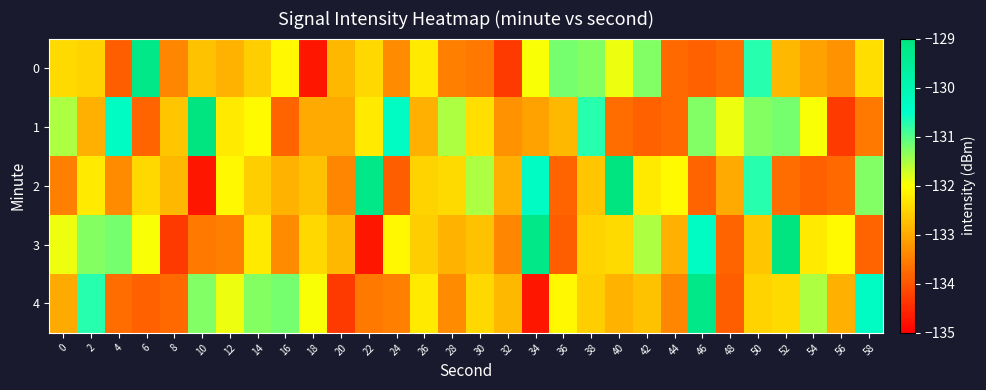

Reading left to right, transcribe all the data shown in this chart.

0: 0=-132.4	2=-132.5	4=-133.9	6=-129.2	8=-133.4	10=-132.7	12=-132.9	14=-132.6	16=-132.1	18=-134.7	20=-132.8	22=-132.5	24=-133.3	26=-132.2	28=-133.5	30=-133.6	32=-134.3	34=-132.0	36=-131.2	38=-131.3	40=-131.9	42=-131.3	44=-133.8	46=-133.8	48=-133.7	50=-130.7	52=-132.8	54=-133.1	56=-133.3	58=-132.4
1: 0=-131.5	2=-132.9	4=-130.3	6=-133.8	8=-132.7	10=-129.0	12=-132.3	14=-132.1	16=-133.8	18=-133.0	20=-133.0	22=-132.3	24=-130.3	26=-132.9	28=-131.5	30=-132.4	32=-133.3	34=-133.1	36=-132.8	38=-130.7	40=-133.7	42=-133.8	44=-133.8	46=-131.3	48=-131.9	50=-131.3	52=-131.2	54=-132.0	56=-134.3	58=-133.6
2: 0=-133.5	2=-132.2	4=-133.3	6=-132.5	8=-132.8	10=-134.7	12=-132.1	14=-132.6	16=-132.9	18=-132.7	20=-133.4	22=-129.2	24=-133.9	26=-132.5	28=-132.4	30=-131.5	32=-132.9	34=-130.3	36=-133.8	38=-132.7	40=-129.0	42=-132.3	44=-132.1	46=-133.8	48=-133.0	50=-130.7	52=-133.7	54=-133.8	56=-133.8	58=-131.3
3: 0=-131.9	2=-131.3	4=-131.2	6=-132.0	8=-134.3	10=-133.6	12=-133.5	14=-132.2	16=-133.3	18=-132.5	20=-132.8	22=-134.7	24=-132.1	26=-132.6	28=-132.9	30=-132.7	32=-133.4	34=-129.2	36=-133.9	38=-132.5	40=-132.4	42=-131.5	44=-132.9	46=-130.3	48=-133.8	50=-132.7	52=-129.0	54=-132.3	56=-132.1	58=-133.8
4: 0=-133.0	2=-130.7	4=-133.7	6=-133.8	8=-133.8	10=-131.3	12=-131.9	14=-131.3	16=-131.2	18=-132.0	20=-134.3	22=-133.6	24=-133.5	26=-132.2	28=-133.3	30=-132.5	32=-132.8	34=-134.7	36=-132.1	38=-132.6	40=-132.9	42=-132.7	44=-133.4	46=-129.2	48=-133.9	50=-132.5	52=-132.4	54=-131.5	56=-132.9	58=-130.3